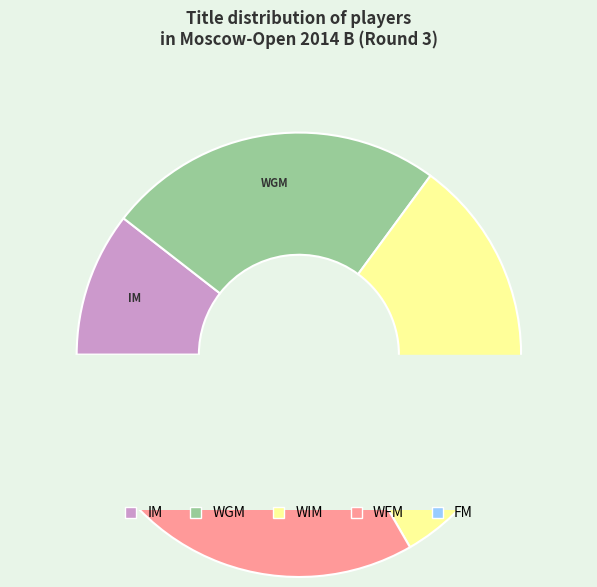

To the nearest percent, what portion does FM represent?

5%